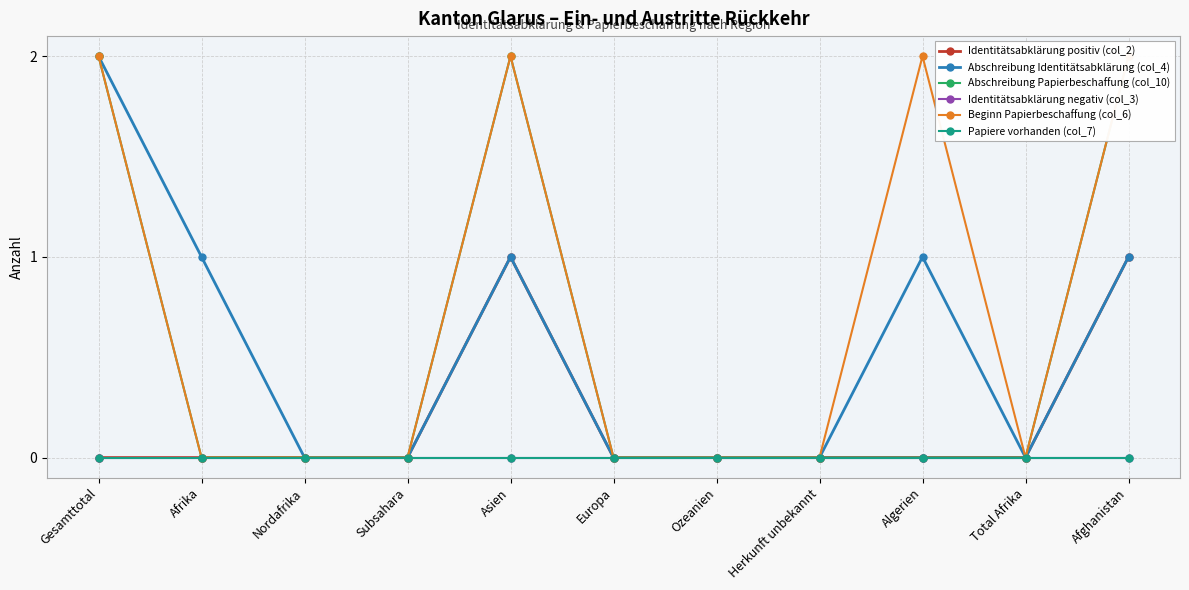

At Asien, list the series in order from largest to smallest.

Abschreibung Papierbeschaffung (col_10), Beginn Papierbeschaffung (col_6), Identitätsabklärung positiv (col_2), Abschreibung Identitätsabklärung (col_4), Identitätsabklärung negativ (col_3), Papiere vorhanden (col_7)